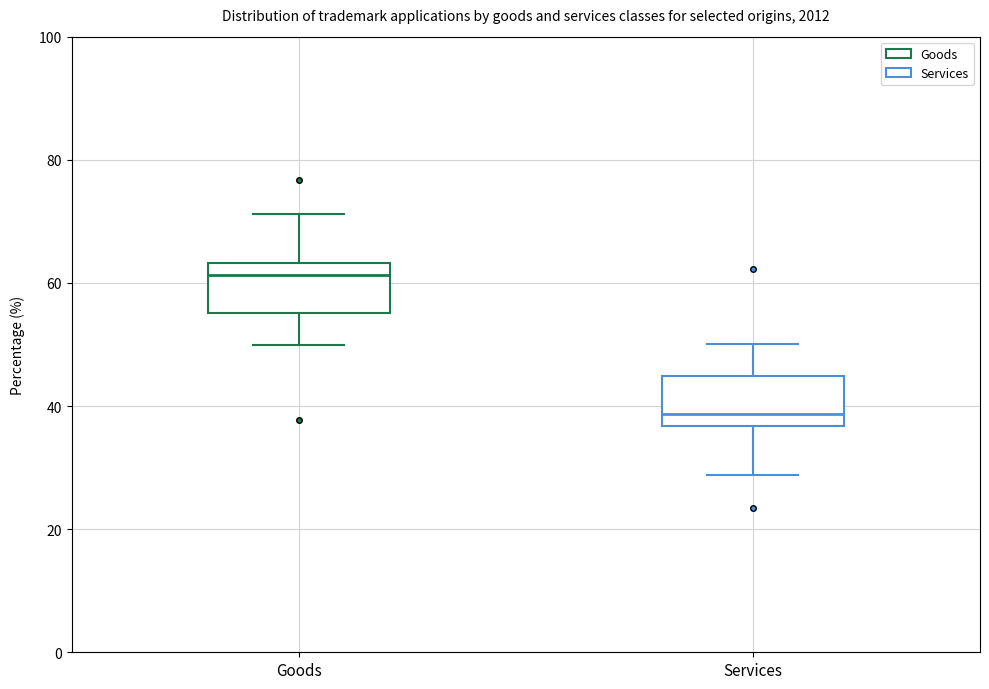

Reading left to right, transcribe this box plot: for each box, give where its median line is, the range the box spans, and where its two whiskers end, as read against the y-axis. The values are not printed on the chart, so give them approximately, as read against the axis.

Goods: median 62, box 56 to 64, whiskers 50 to 72
Services: median 38, box 36 to 44, whiskers 28 to 50